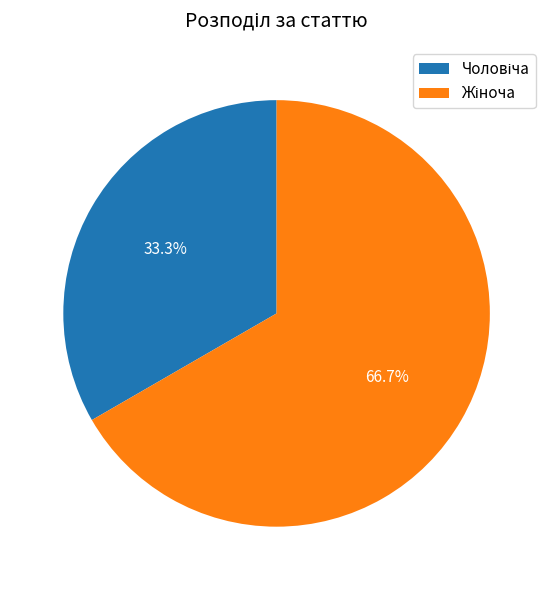

Is there a majority slice in this chart?

Yes